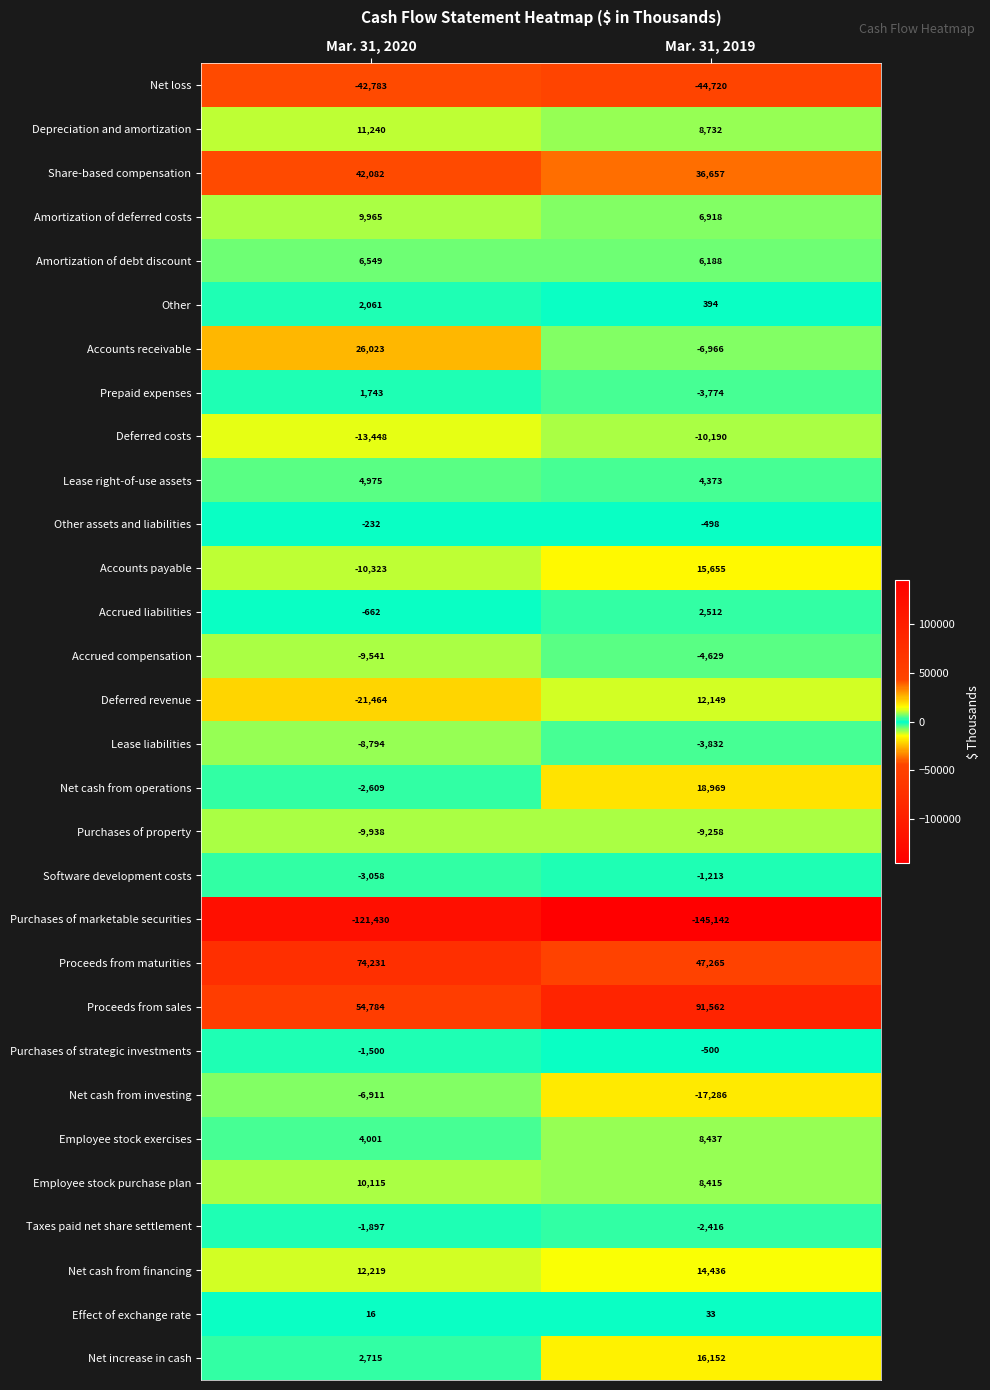

Which series has the largest total across all categories?

Proceeds from sales